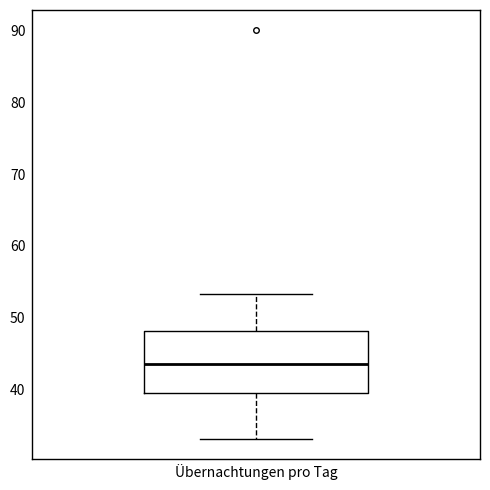

Transcribe this box plot: give where the median line is, the range the box spans, and where the two whiskers end, as read against the y-axis. The values are not printed on the chart, so give them approximately, as read against the axis.

median 44, box 40 to 48, whiskers 33 to 53